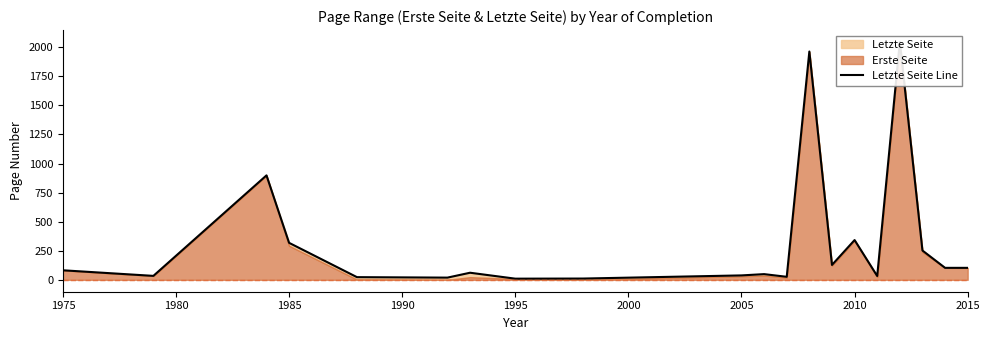

What is the sum of all values?

6538